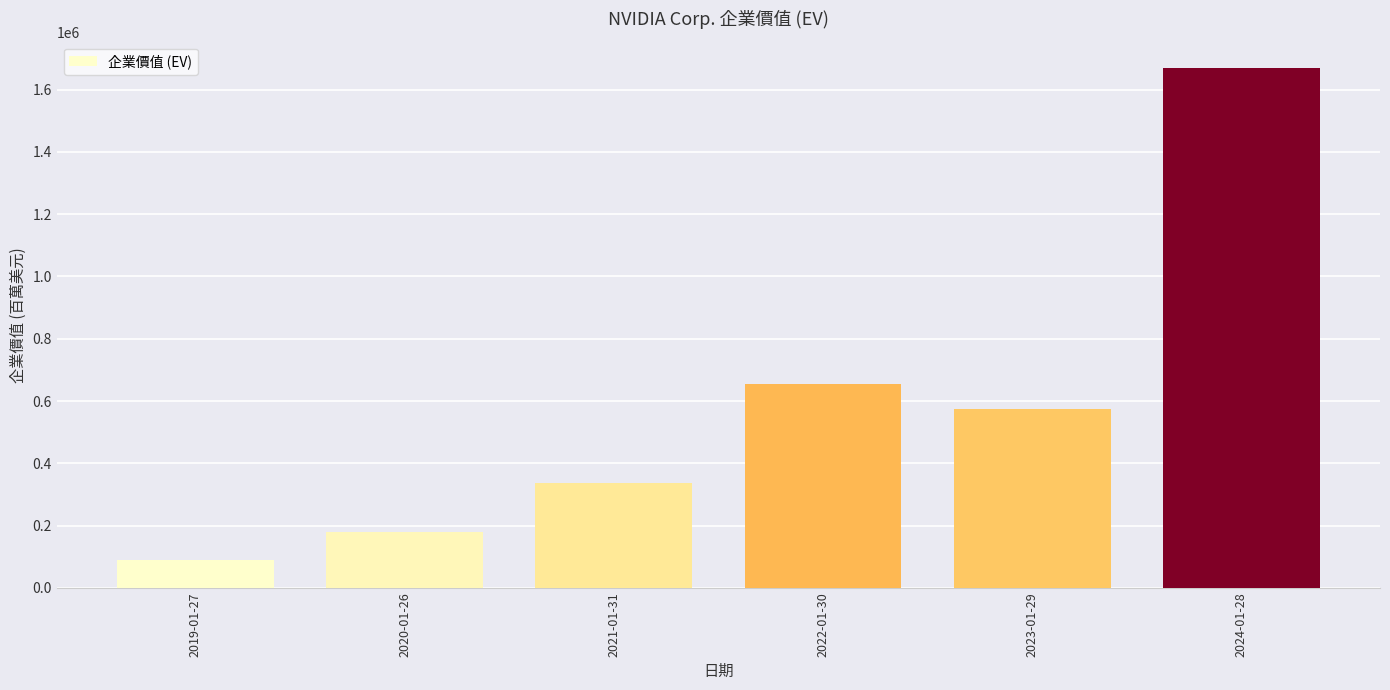

What is the difference between the values at 2022-01-30 and 2023-01-29?

80887